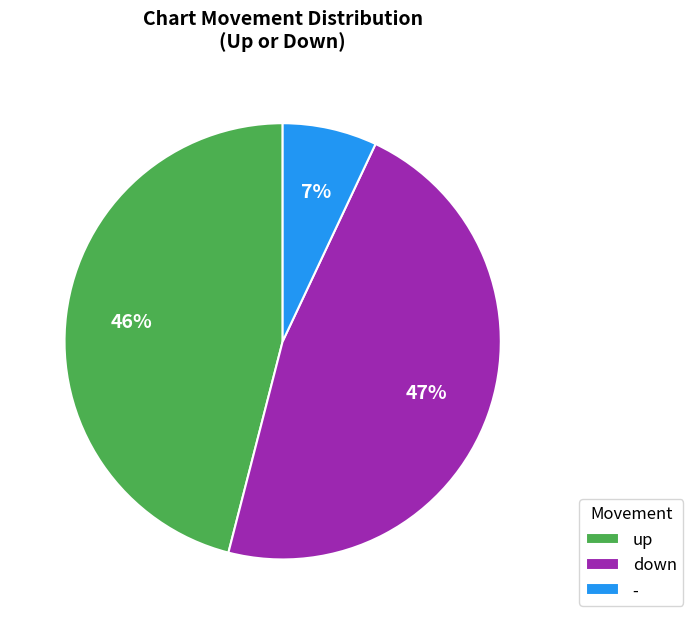

The - slice represents 7% of the pie. True or false?

True